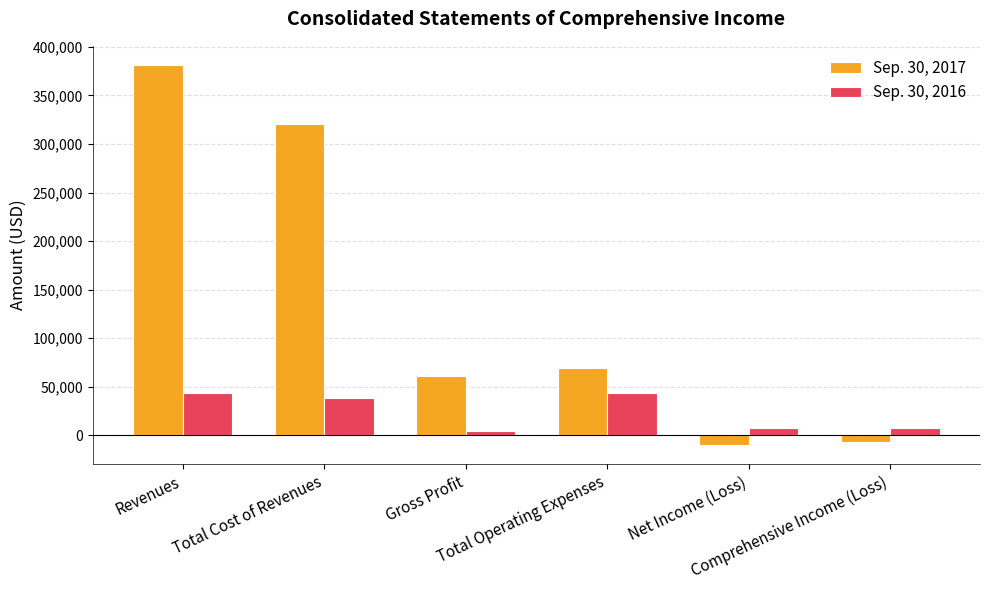

Rank the series by their maximum value, from highest to lowest.

Sep. 30, 2017, Sep. 30, 2016